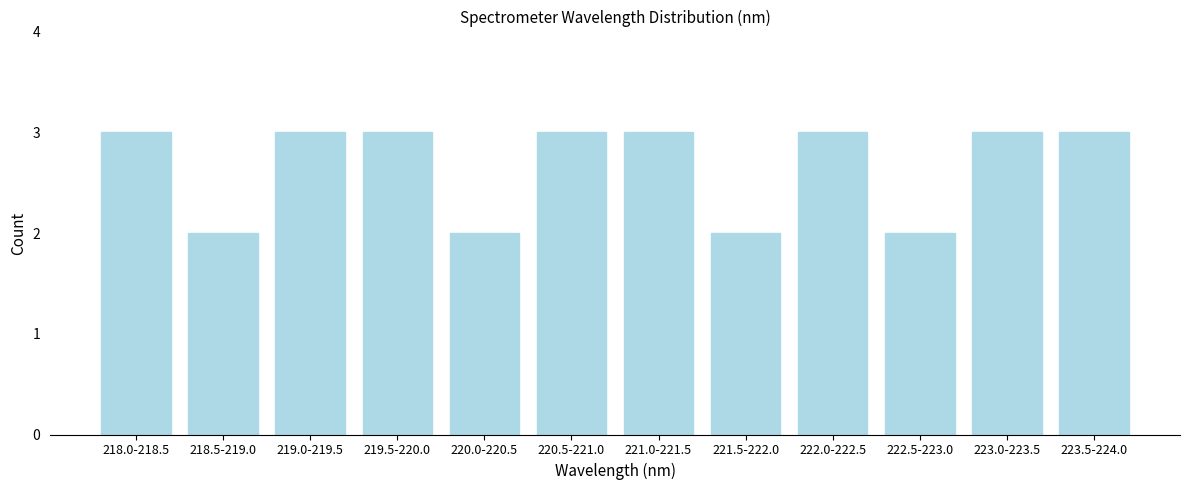

Reading left to right, what are all the values shown in this chart?

218.0-218.5=3	218.5-219.0=2	219.0-219.5=3	219.5-220.0=3	220.0-220.5=2	220.5-221.0=3	221.0-221.5=3	221.5-222.0=2	222.0-222.5=3	222.5-223.0=2	223.0-223.5=3	223.5-224.0=3